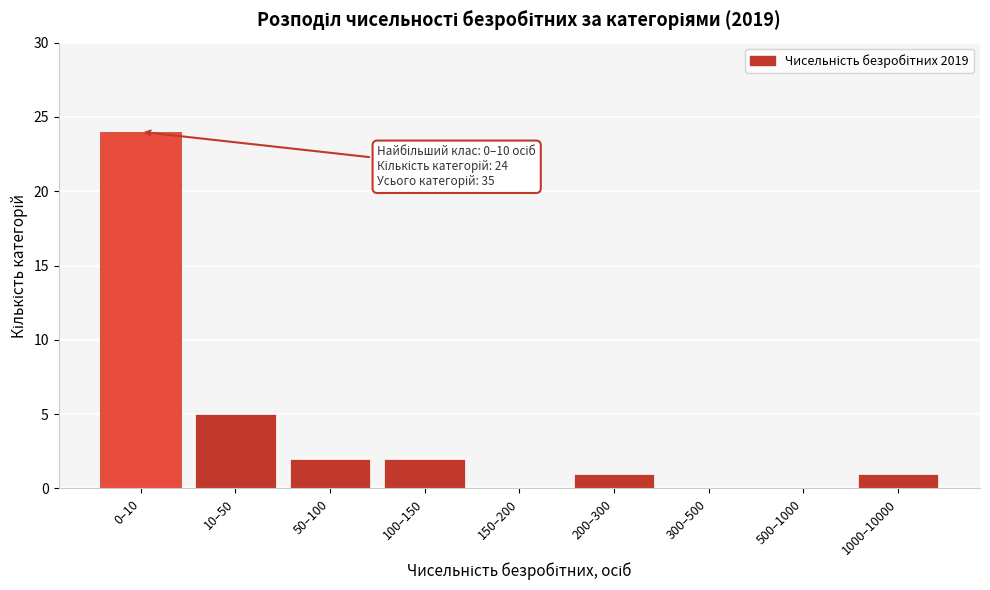

Reading left to right, extract all data points from this chart.

0–10=24	10–50=5	50–100=2	100–150=2	150–200=0	200–300=1	300–500=0	500–1000=0	1000–10000=1